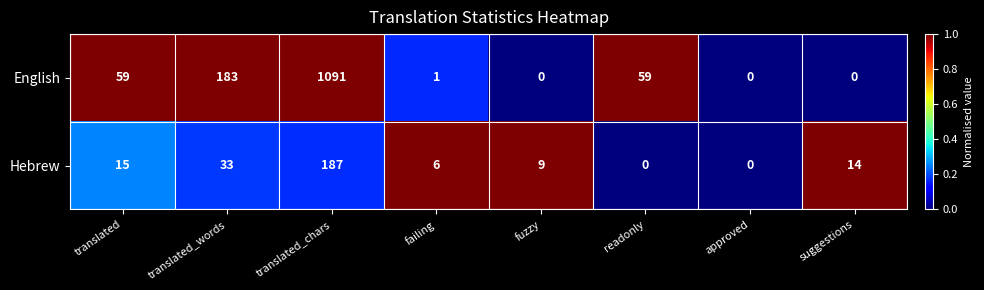

Where is English nearest to the value 545?

translated_words